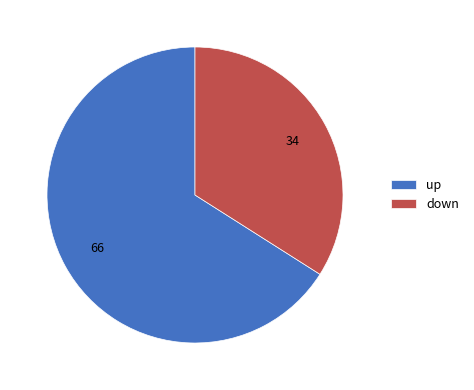

Is up the majority of the pie?

Yes